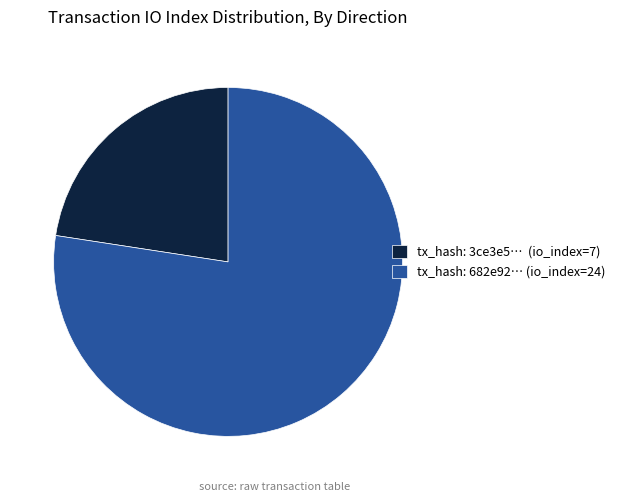

Which slice is the largest?

tx_hash: 682e92… (io_index=24)